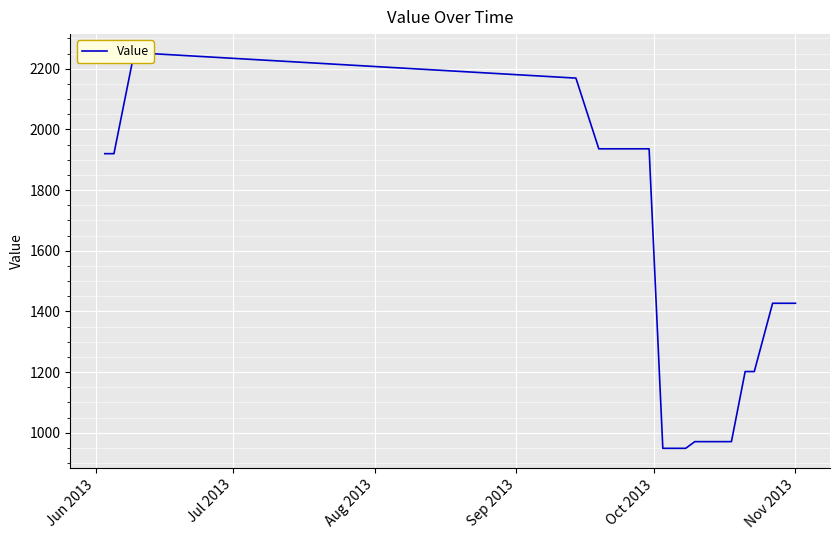

What is the greatest value displayed?

2249